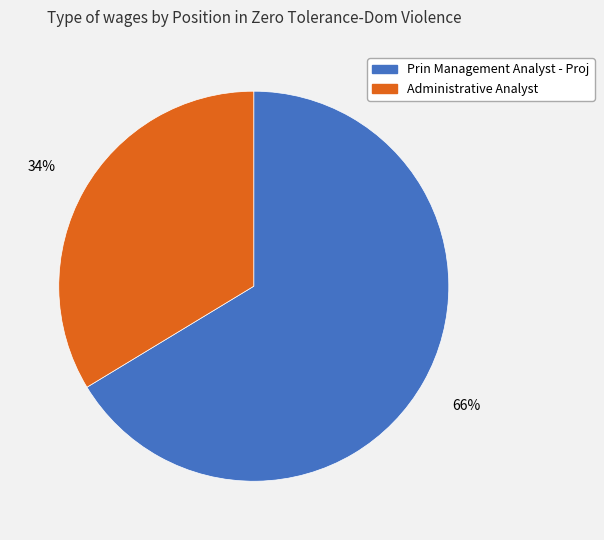

Which category has the smallest portion of the pie?

Administrative Analyst